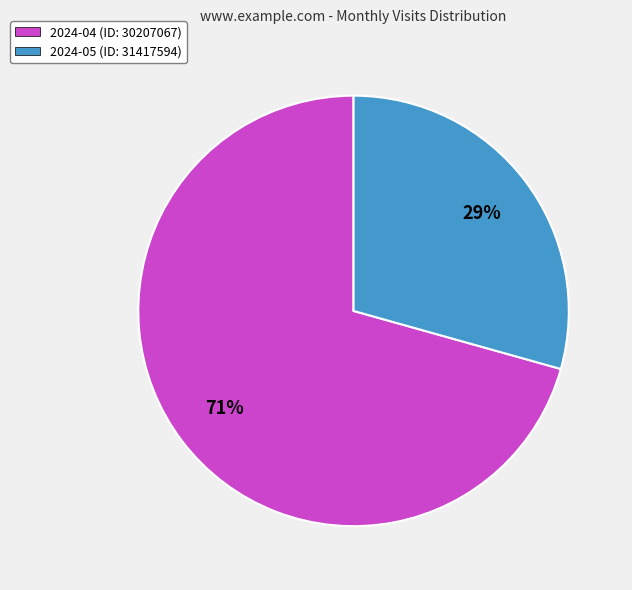

How many slices are in this pie chart?

2